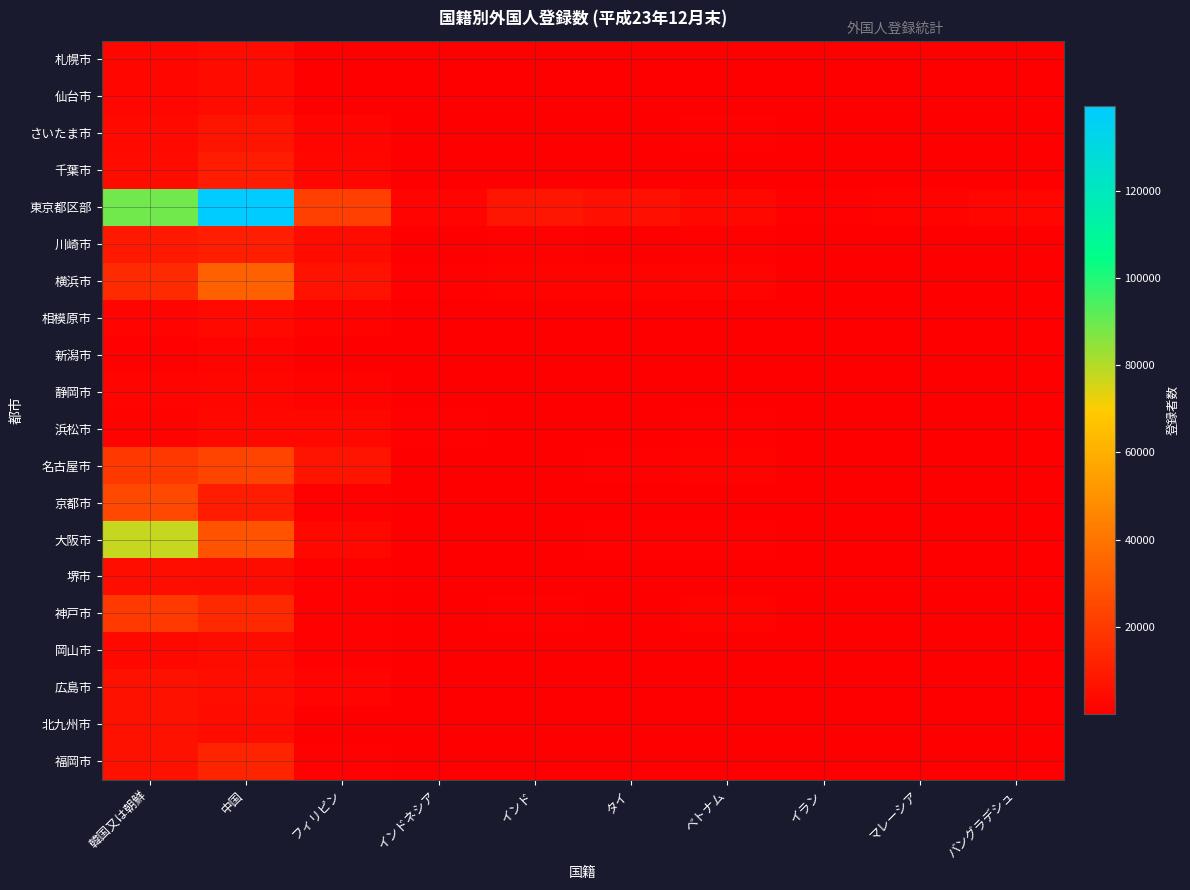

Between タイ and ベトナム, which is larger?

タイ